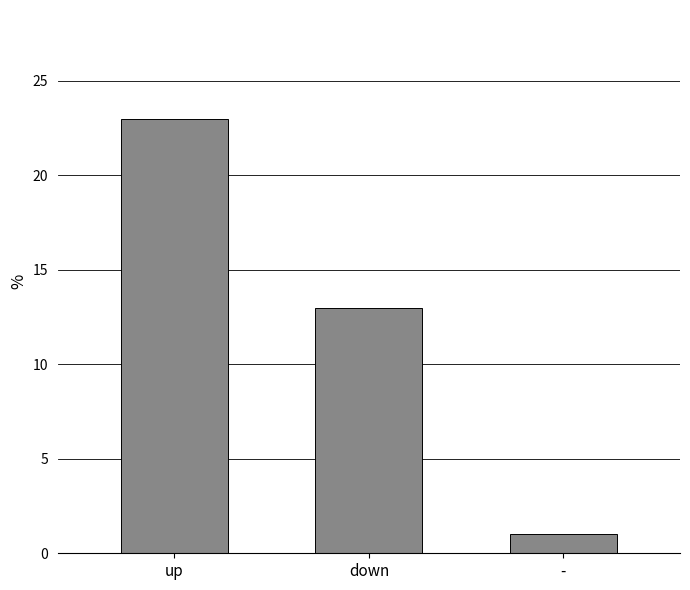

Is it true that the value at down is 4?

False